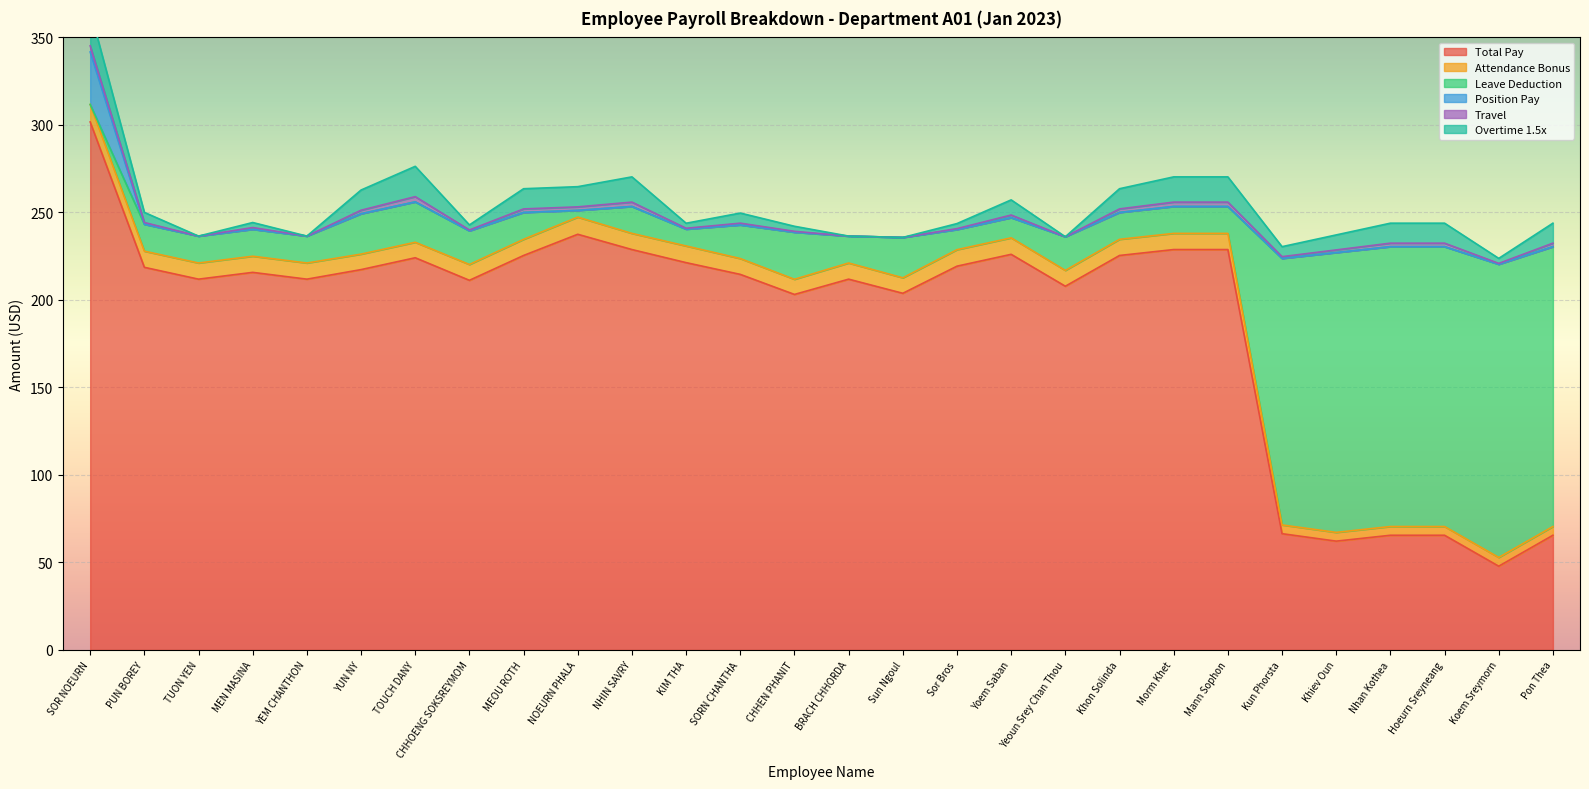

What is the difference between the Attendance Bonus values at YUN NY and Khiev Oun?

3.8